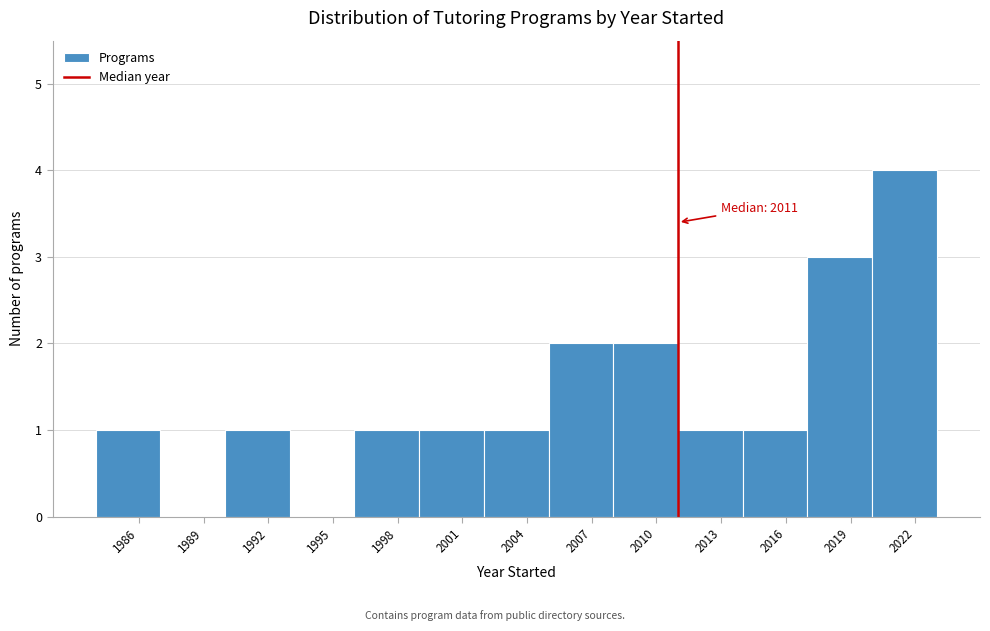

Over which range of the x-axis is the bar tallest?

2020 to 2023